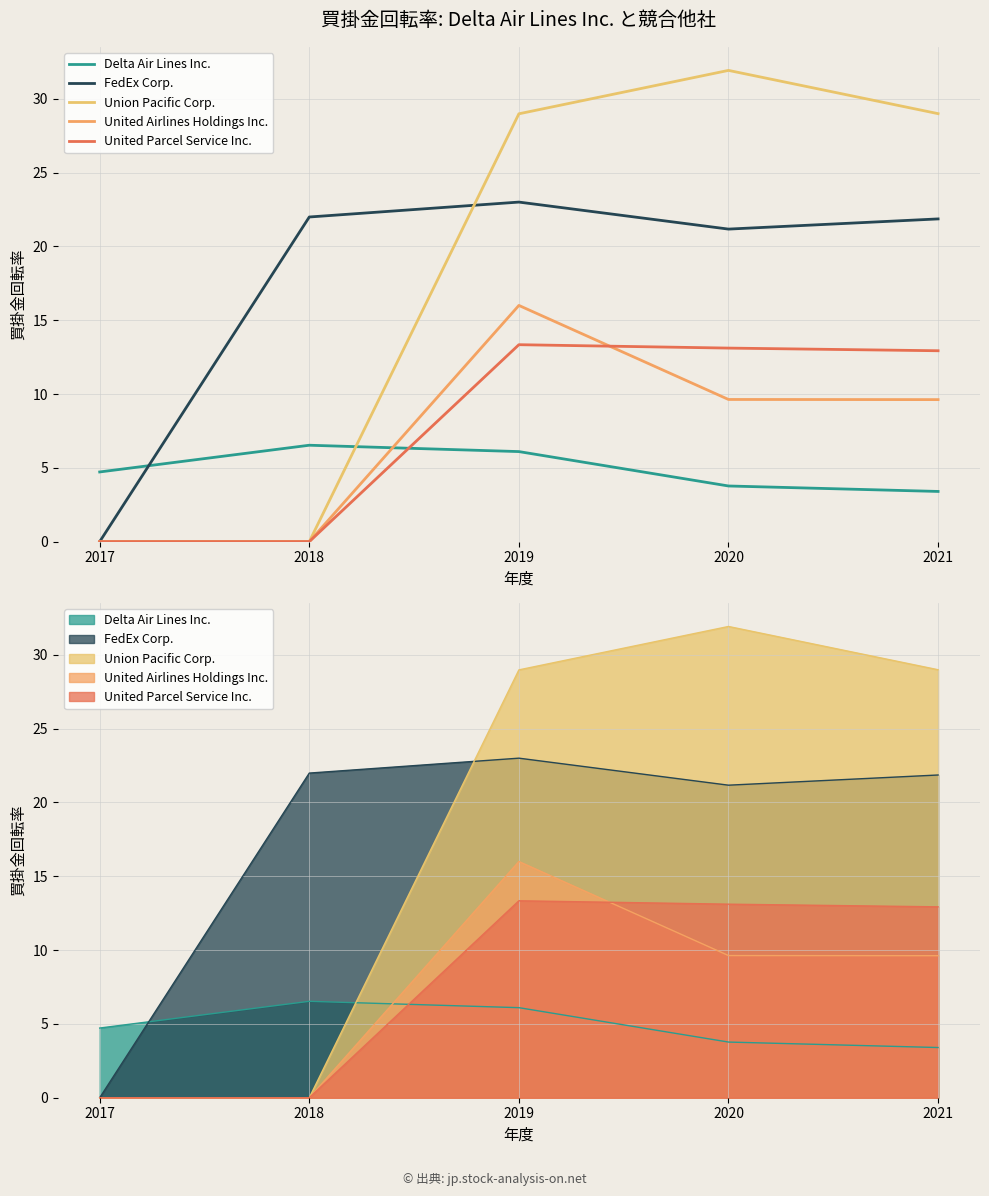

Reading left to right, extract all data points from this chart.

Delta Air Lines Inc.: 2017=4.7	2018=6.5	2019=6.1	2020=3.8	2021=3.4
FedEx Corp.: 2017=0.0	2018=22.0	2019=23.0	2020=21.2	2021=21.9
Union Pacific Corp.: 2017=0.0	2018=0.0	2019=29.0	2020=31.9	2021=29.0
United Airlines Holdings Inc.: 2017=0.0	2018=0.0	2019=16.0	2020=9.6	2021=9.6
United Parcel Service Inc.: 2017=0.0	2018=0.0	2019=13.3	2020=13.1	2021=12.9